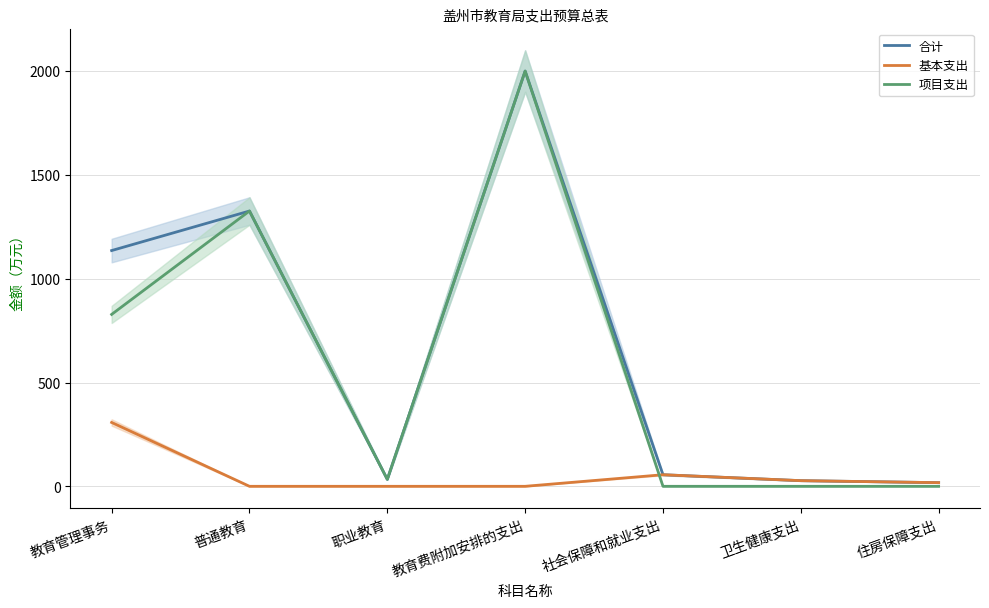

What is the average value of the 合计 series?

656.5